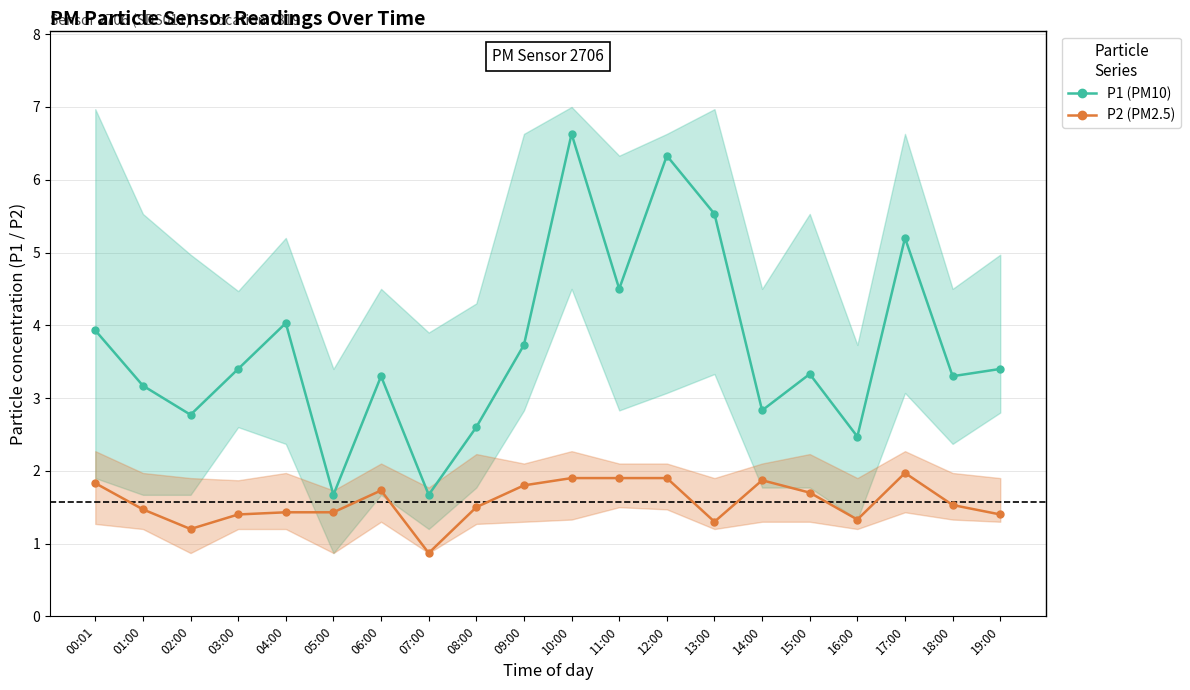

What is the difference between the second highest and second lowest values in the P2 series?

0.7